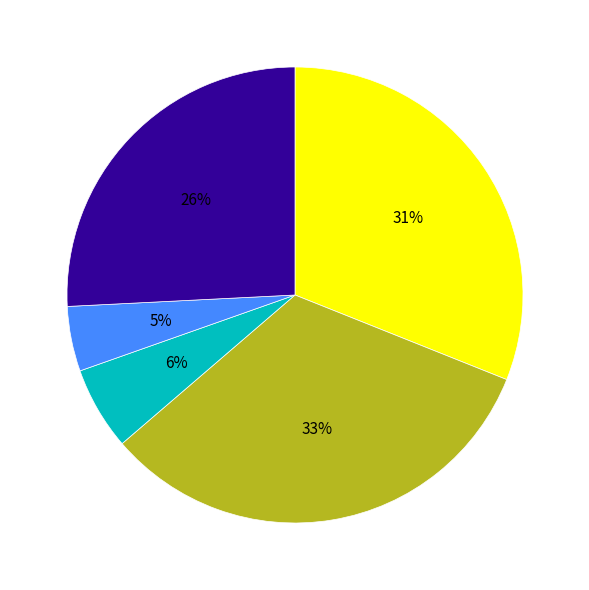

To the nearest percent, what is the difference between the largest and smallest slice percentages?

28%